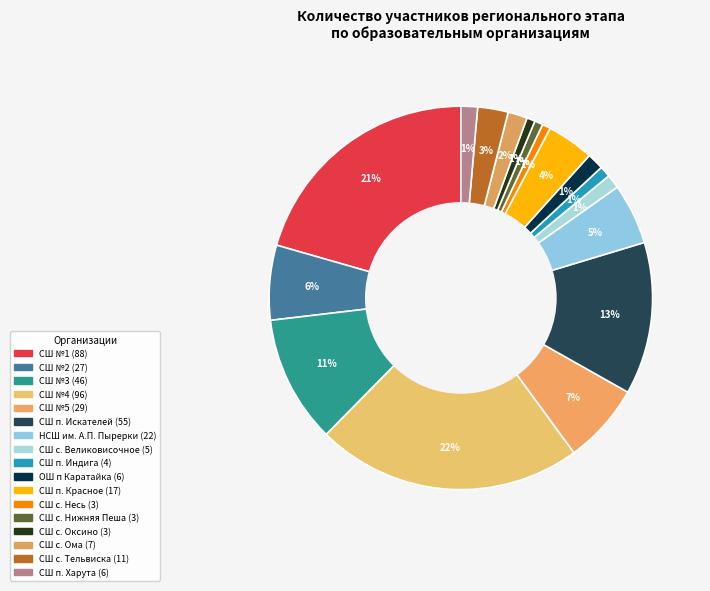

To the nearest percent, what percentage of the pie is СШ №2?

6%